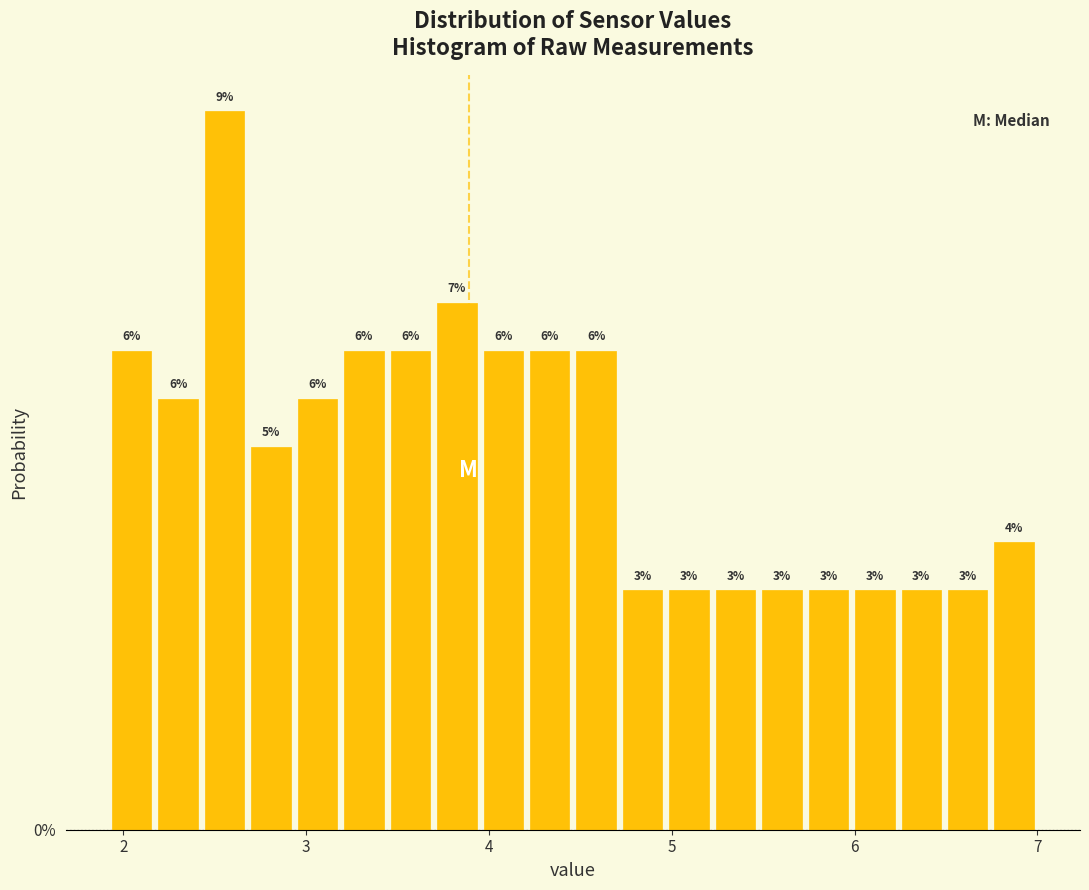

Around what value on the x-axis is the tallest bar? Give the approximate position of its centre, as read against the axis.

2.6